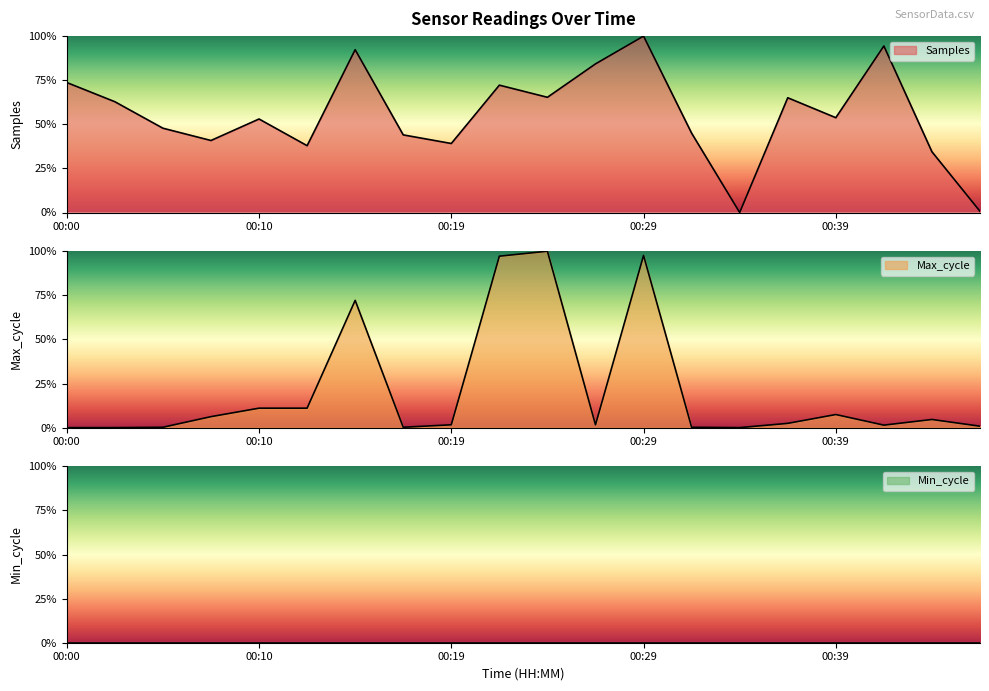

List the labels in order of Max_cycle value, largest first.

00:24, 00:29, 00:22, 00:15, 00:10, 00:12, 00:39, 00:07, 00:44, 00:37, 00:19, 00:27, 00:41, 00:46, 00:05, 00:17, 00:32, 00:00, 00:02, 00:34